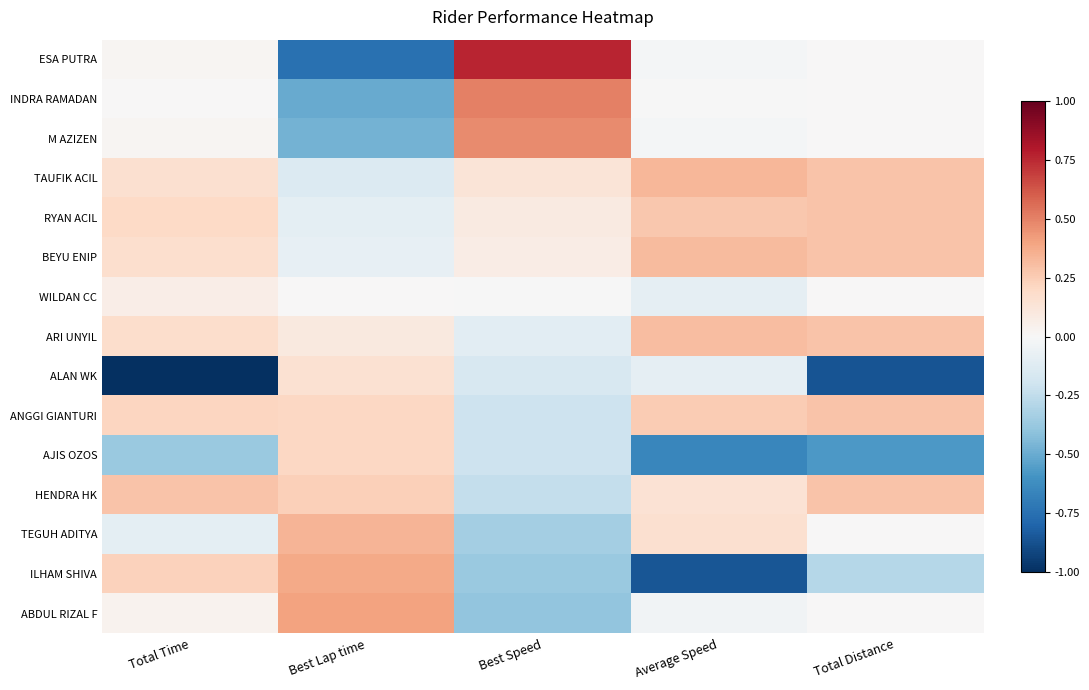

At which category does the chart reach its minimum across all series?

Total Time